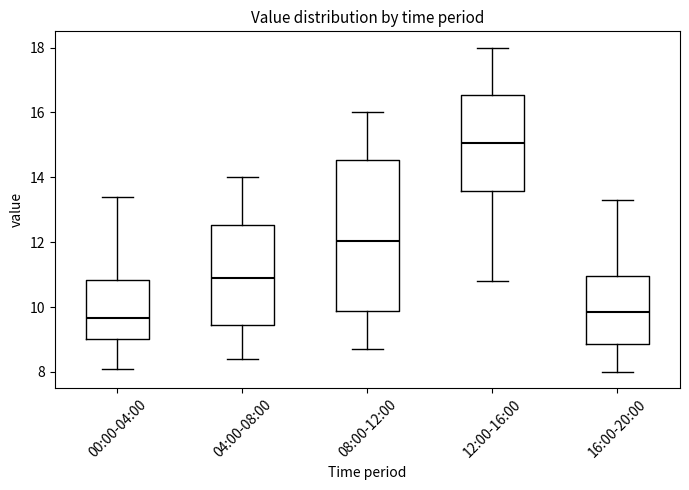

Which box has the lowest median line?

00:00-04:00